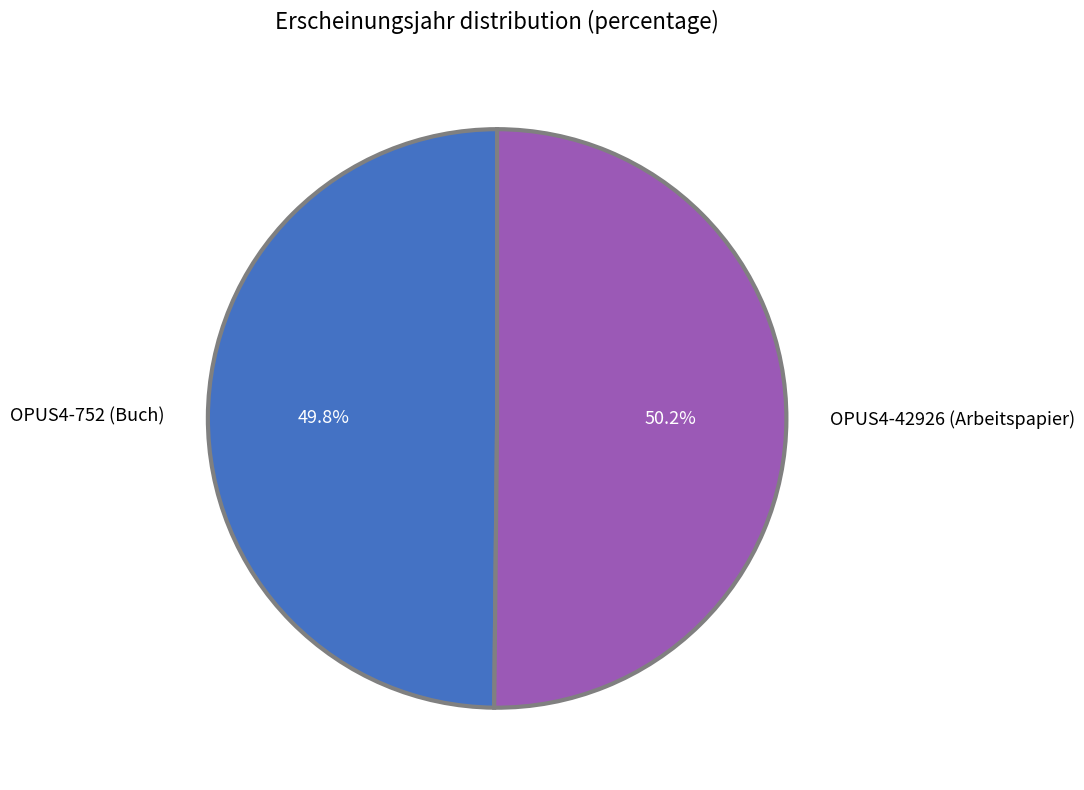

How many slices are in this pie chart?

2